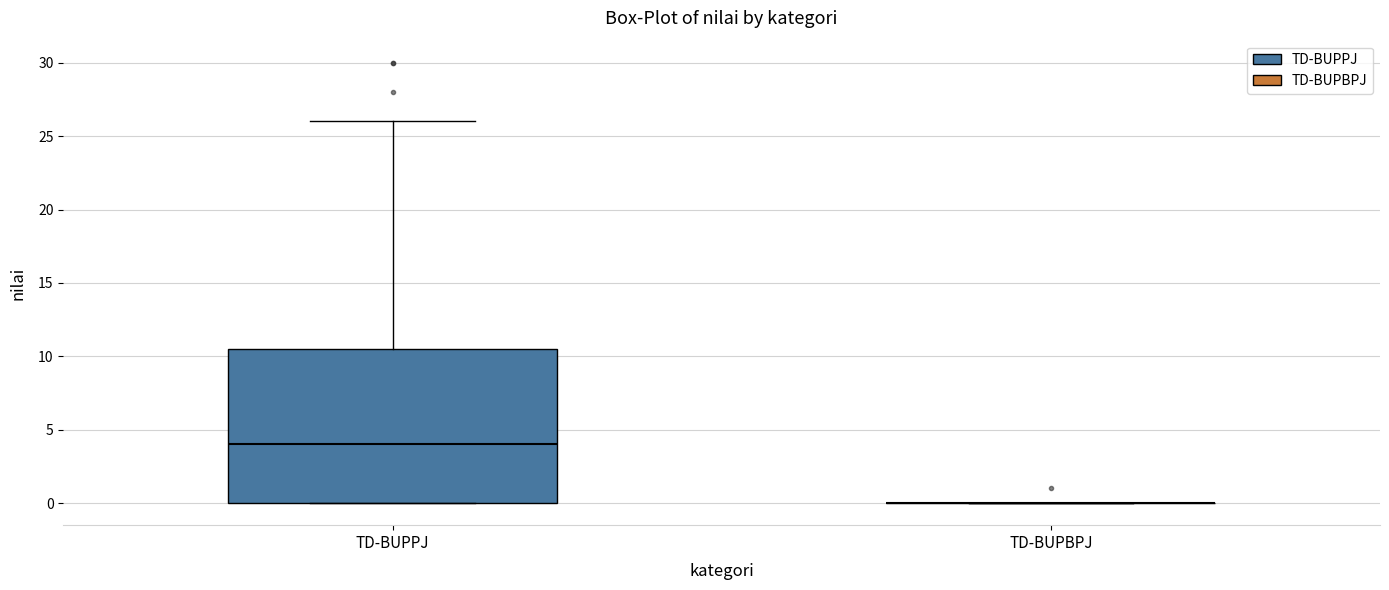

Reading left to right, transcribe this box plot: for each box, give where its median line is, the range the box spans, and where its two whiskers end, as read against the y-axis. The values are not printed on the chart, so give them approximately, as read against the axis.

TD-BUPPJ: median 4.0, box 0.0 to 10.5, whiskers 0.0 to 26.0
TD-BUPBPJ: box collapsed to a line at 0.0, whiskers 0.0 to 0.0